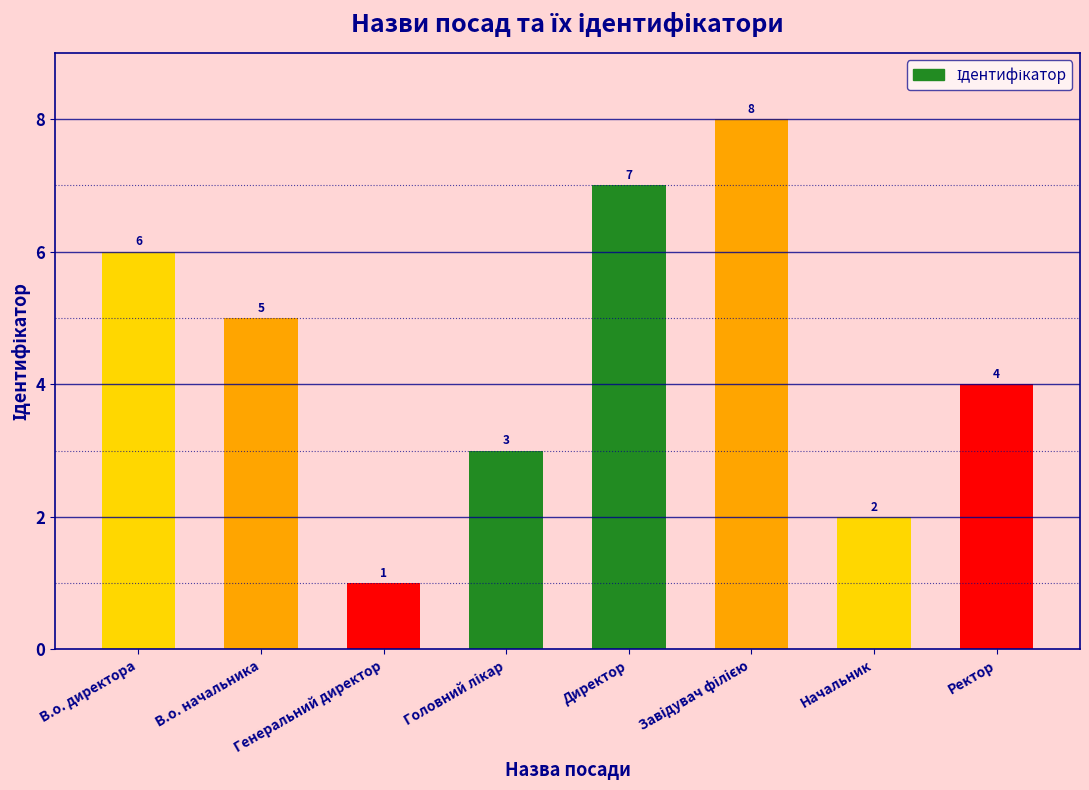

How many values are between 3 and 7?

5